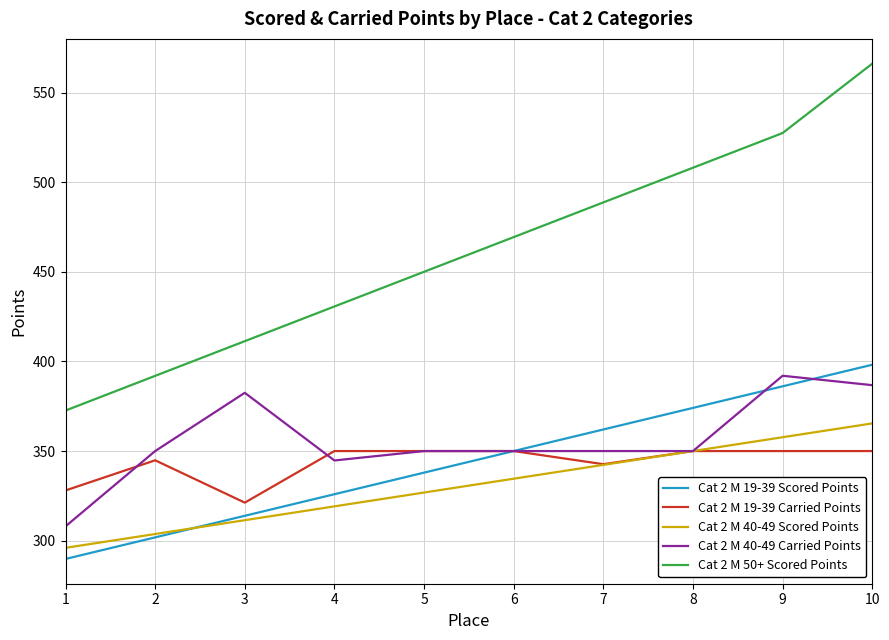

At 9, list the series in order from largest to smallest.

Cat 2 M 50+ Scored Points, Cat 2 M 40-49 Carried Points, Cat 2 M 19-39 Scored Points, Cat 2 M 40-49 Scored Points, Cat 2 M 19-39 Carried Points